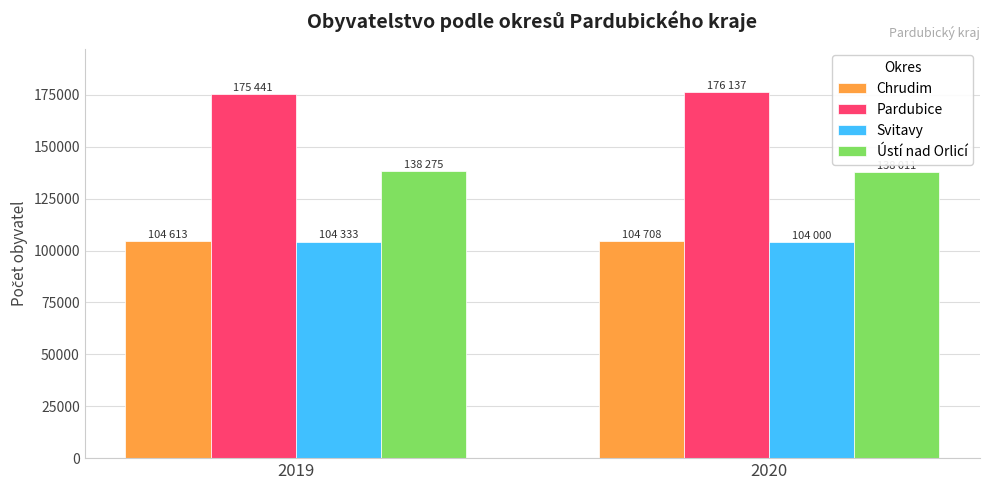

What is the value of the Ústí nad Orlicí bar at the 1st from the left?

138275